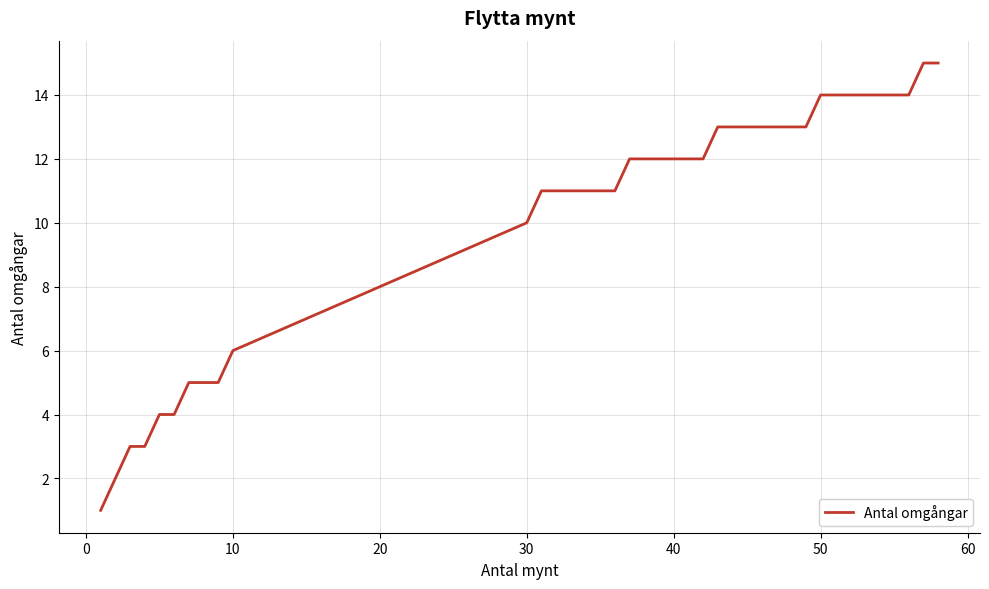

How many values are below 12?

17